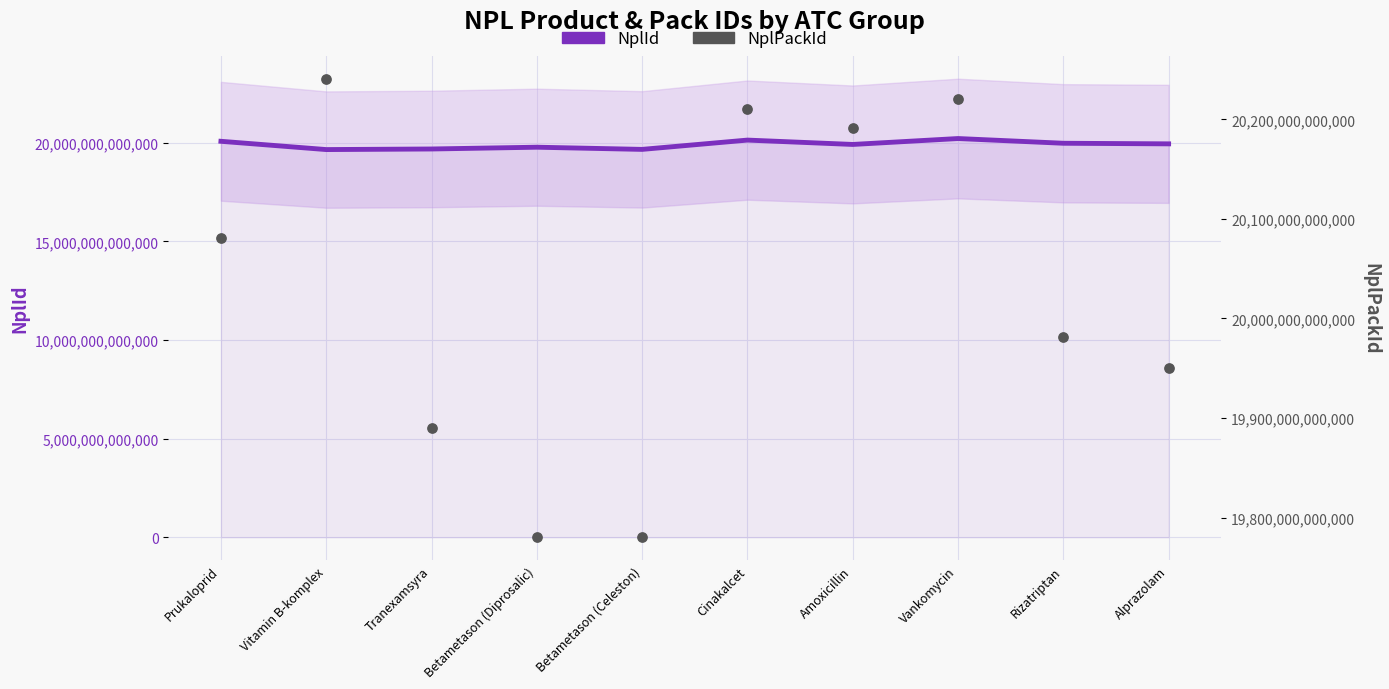

Is the value of NplPackId at Rizatriptan greater than the value of NplId at Tranexamsyra?

Yes